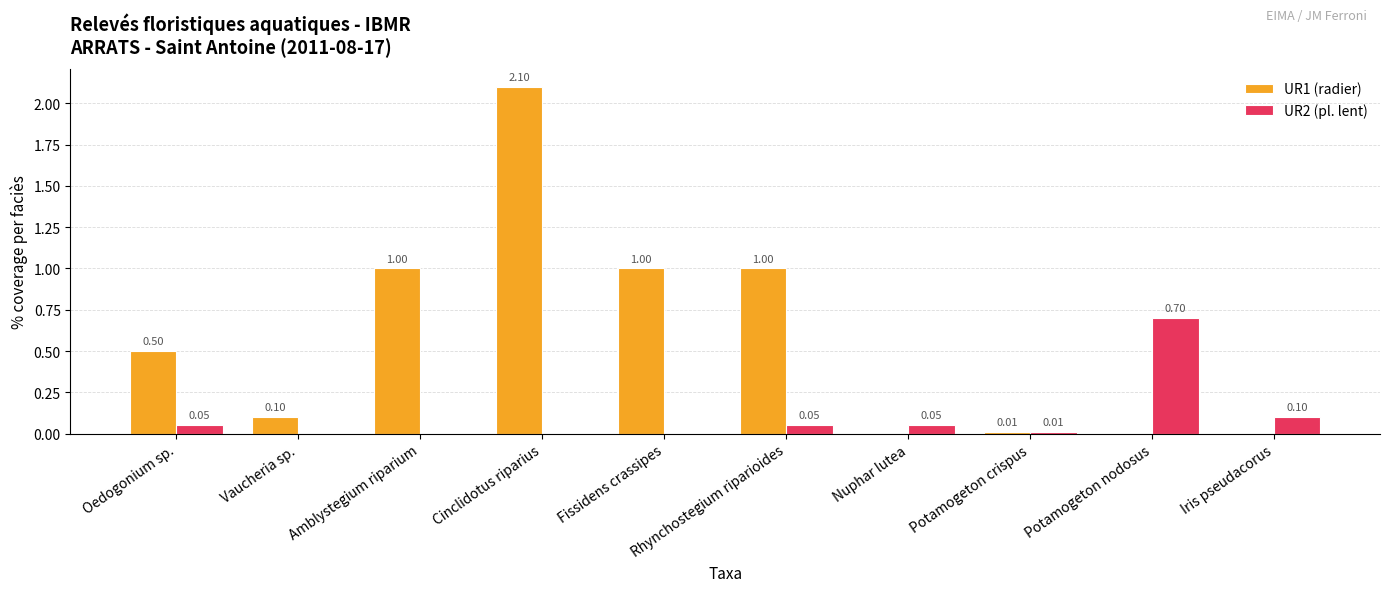

Are the bars grouped side by side (vs. stacked)?

Yes